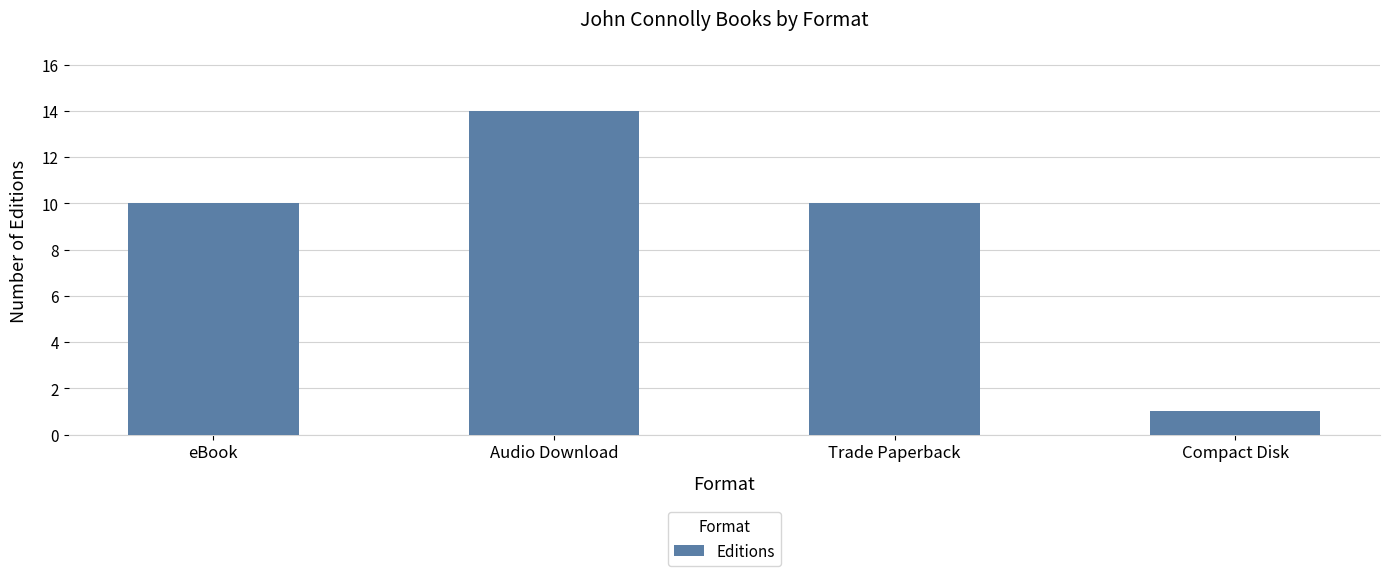

What is the sum of all values?

35